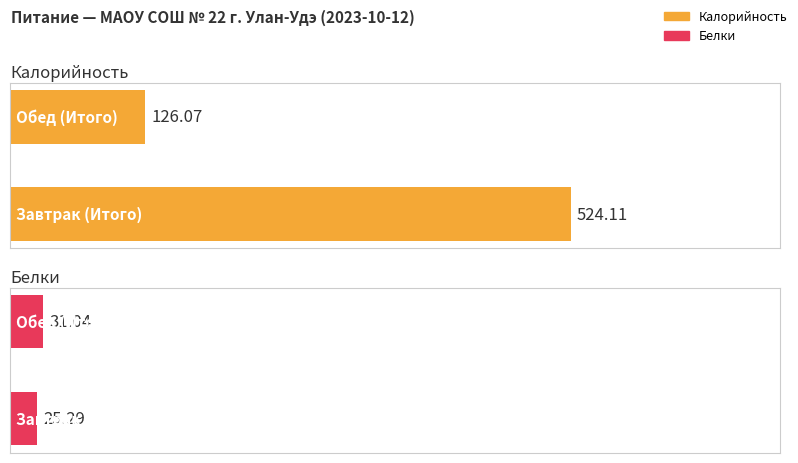

Which series changed the most between Завтрак (Итого) and Обед (Итого)?

Калорийность